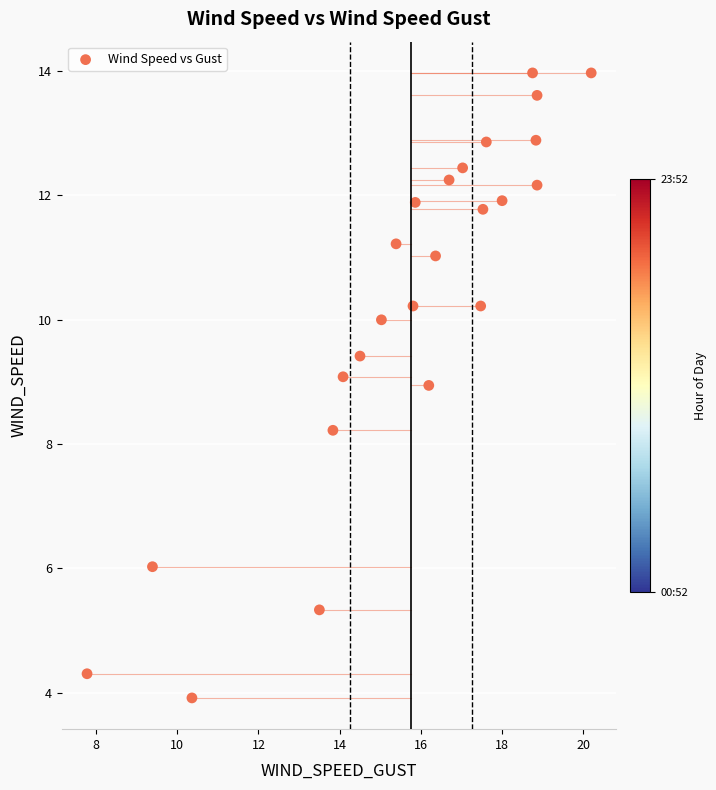

What Y value in the scatter plot is closest to 8?

8.2